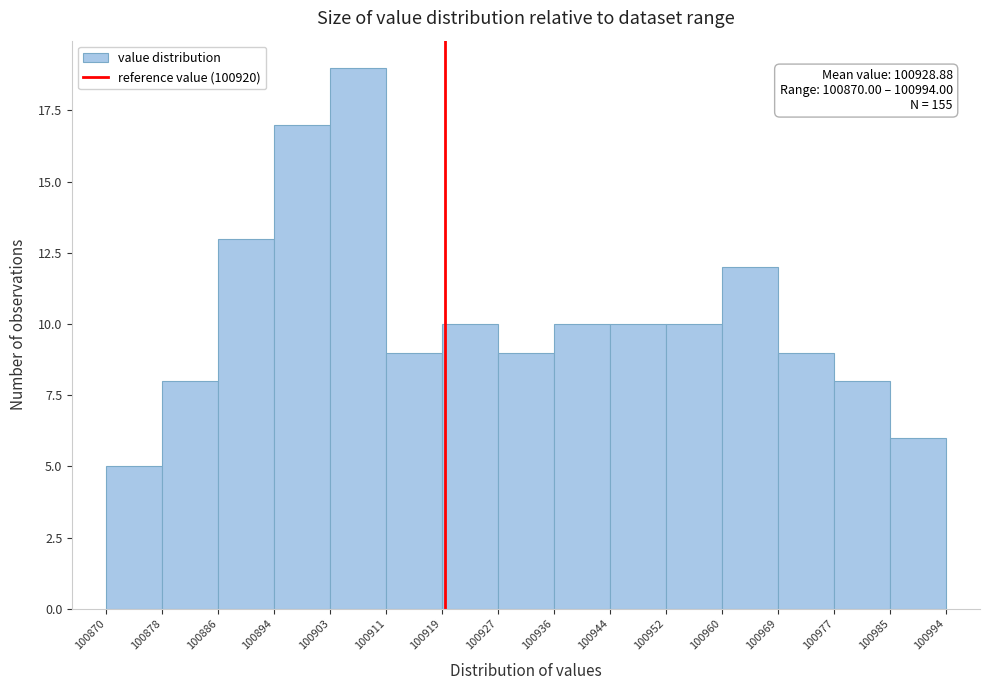

Which range on the x-axis has the tallest bar?

100903 to 100911